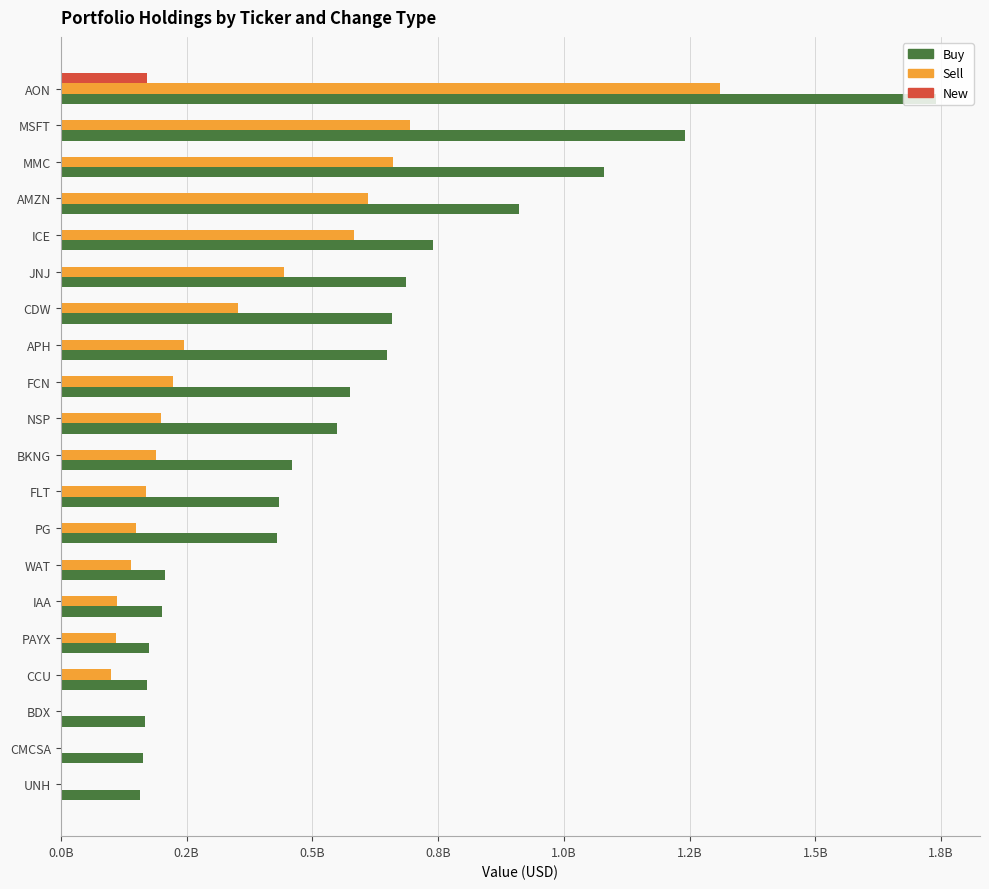

At which label is Buy closest to 948766500?

AMZN